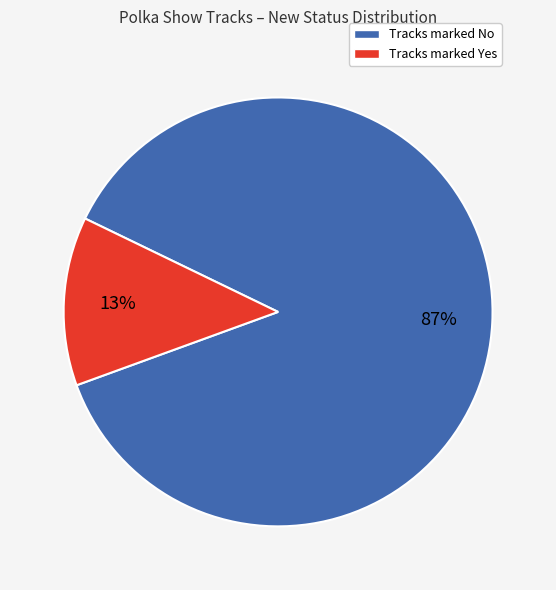

Which category has the biggest portion of the pie?

Tracks marked No